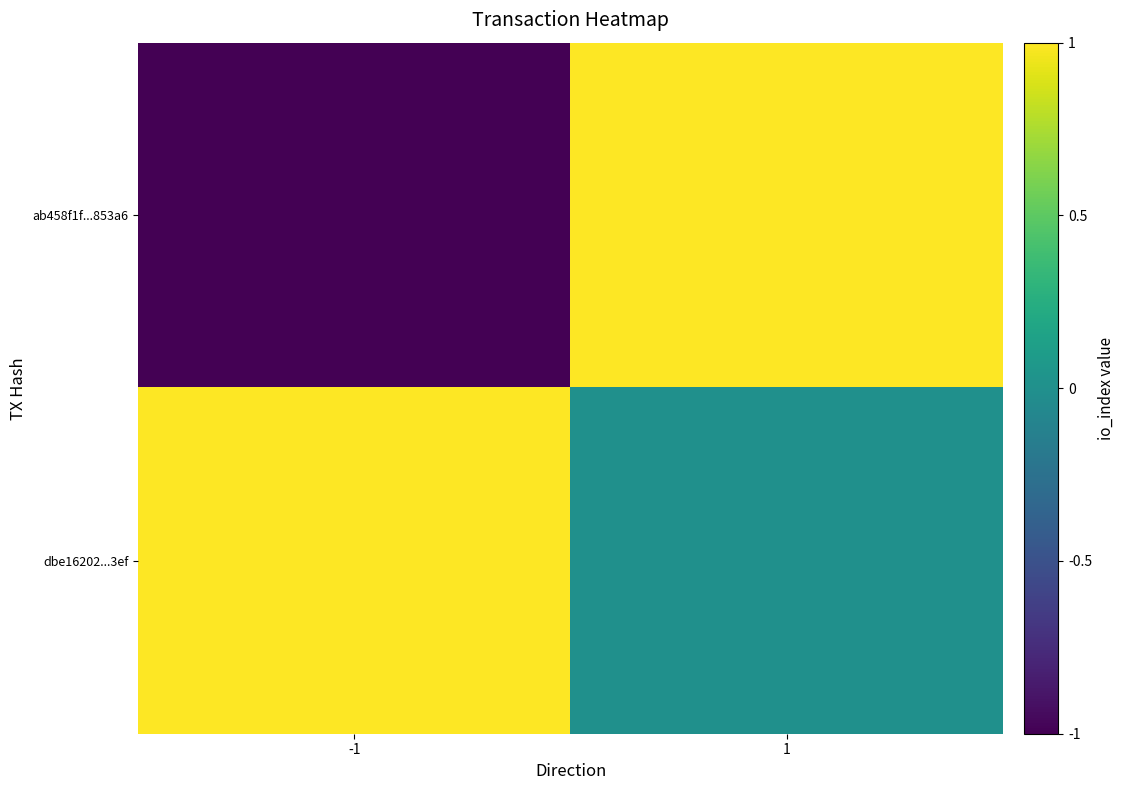

At which category does the chart reach its peak across all series?

1